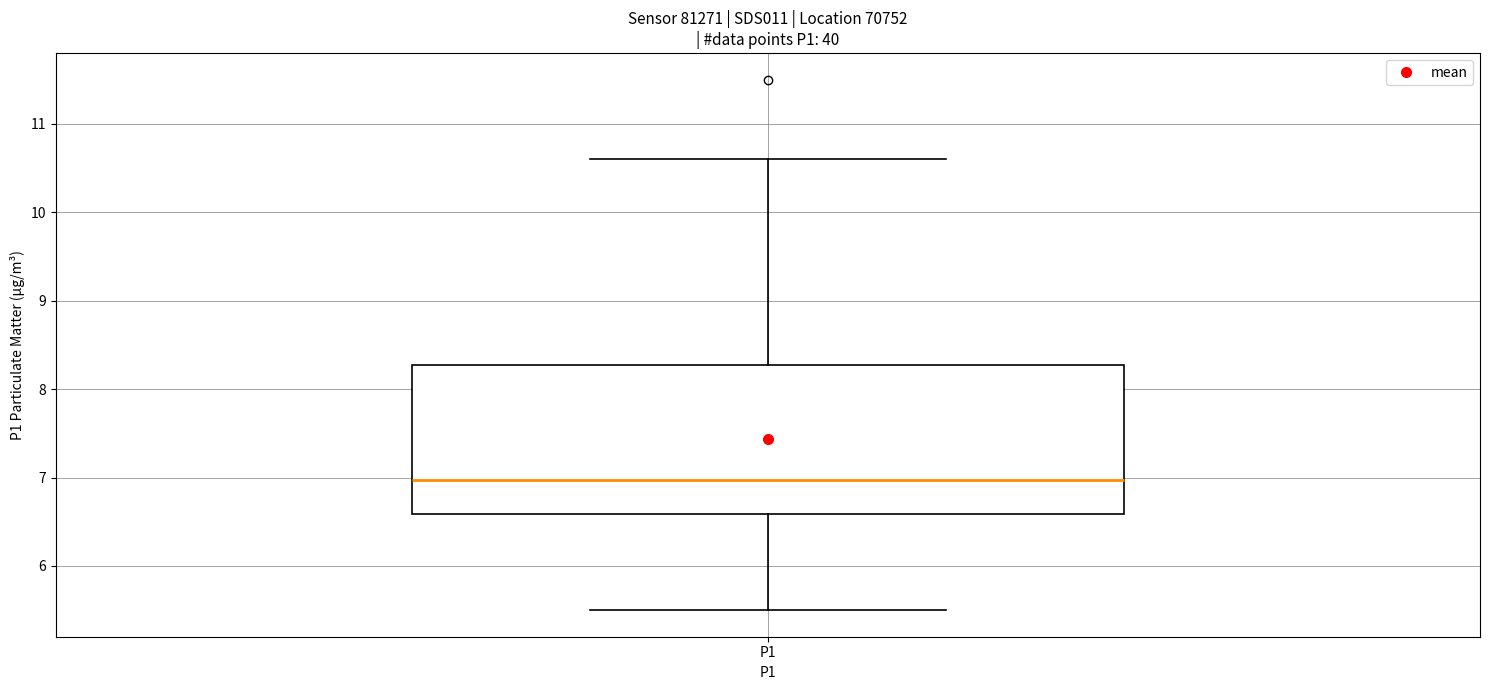

Read this box plot against the y-axis: the position of the median line, the range covered by the box, and the ends of both whiskers. The values are not printed on the chart, so give them approximately, as read against the axis.

median 7.0, box 6.6 to 8.3, whiskers 5.5 to 10.6